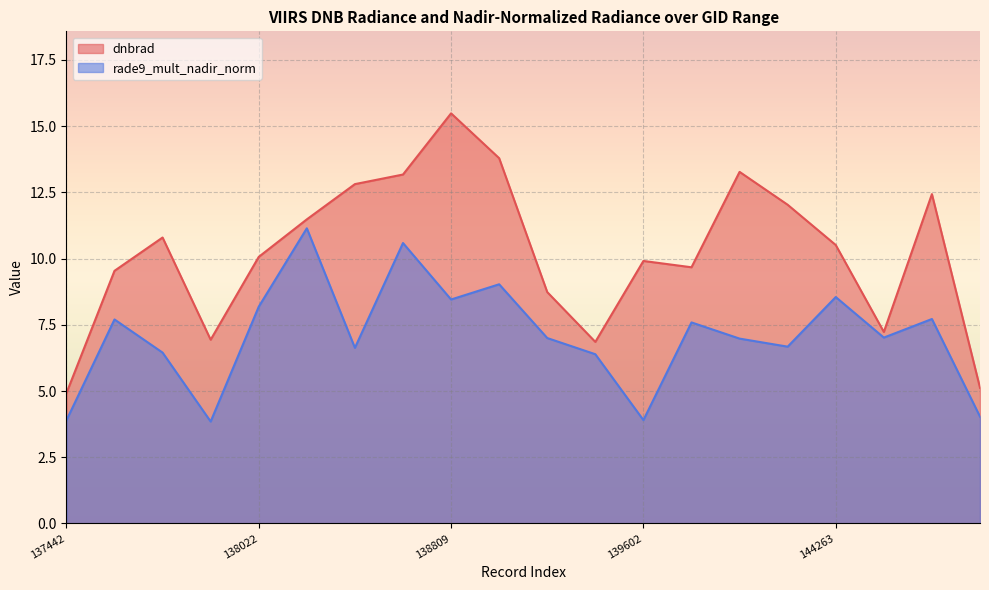

List the series in order of their overall mean, lowest first.

rade9_mult_nadir_norm, dnbrad